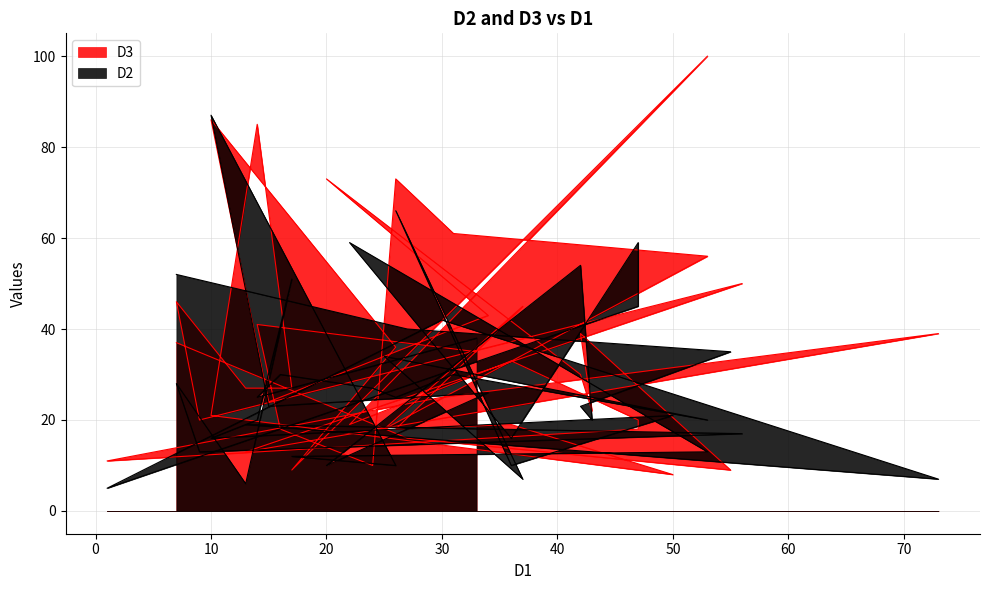

Where do D3 and D2 first cross each other?

55 and 42